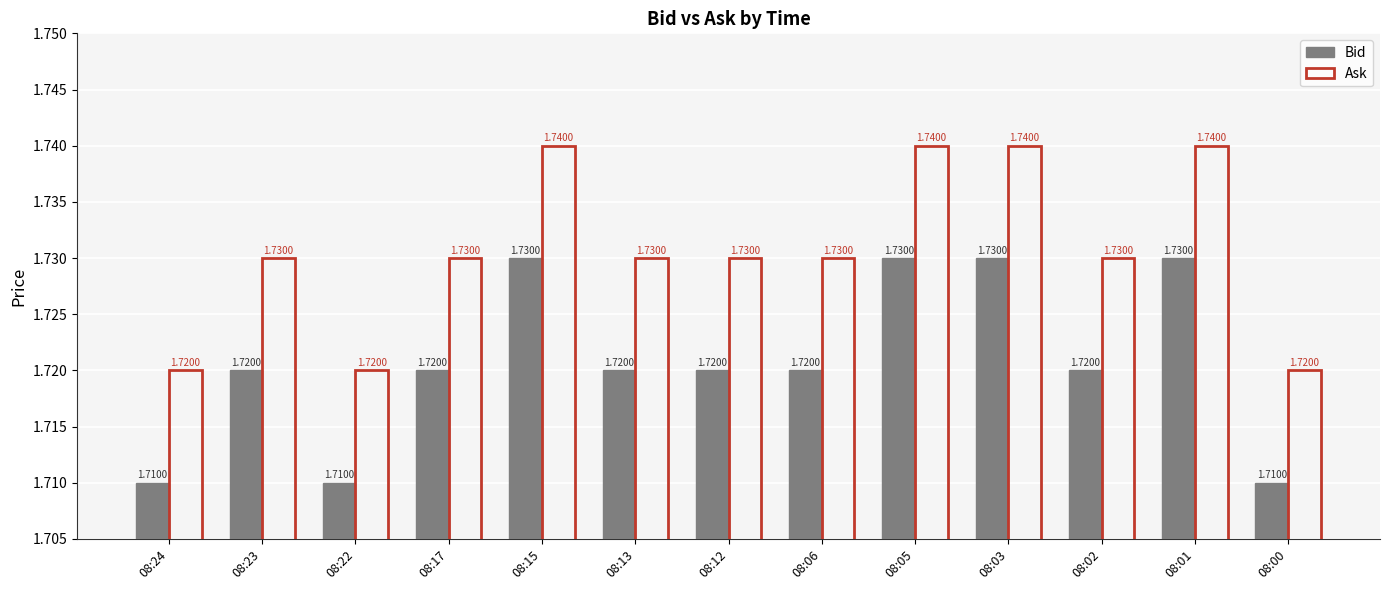

Rank the series by their maximum value, from highest to lowest.

Ask, Bid